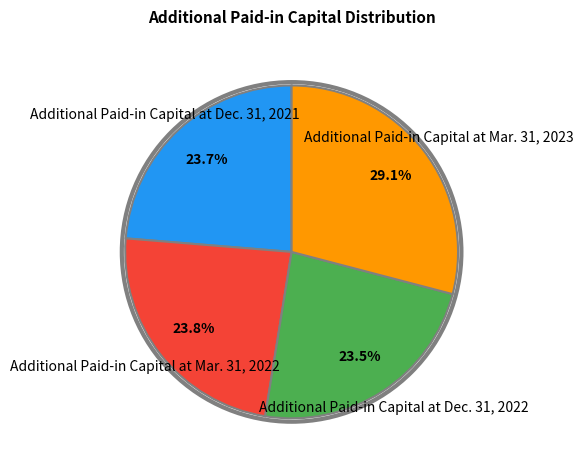

What is the largest slice in the pie chart?

Additional Paid-in Capital at Mar. 31, 2023